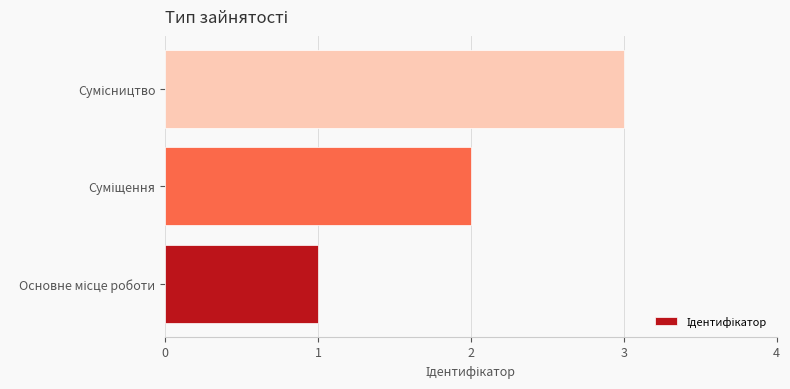

What is the greatest value displayed?

3